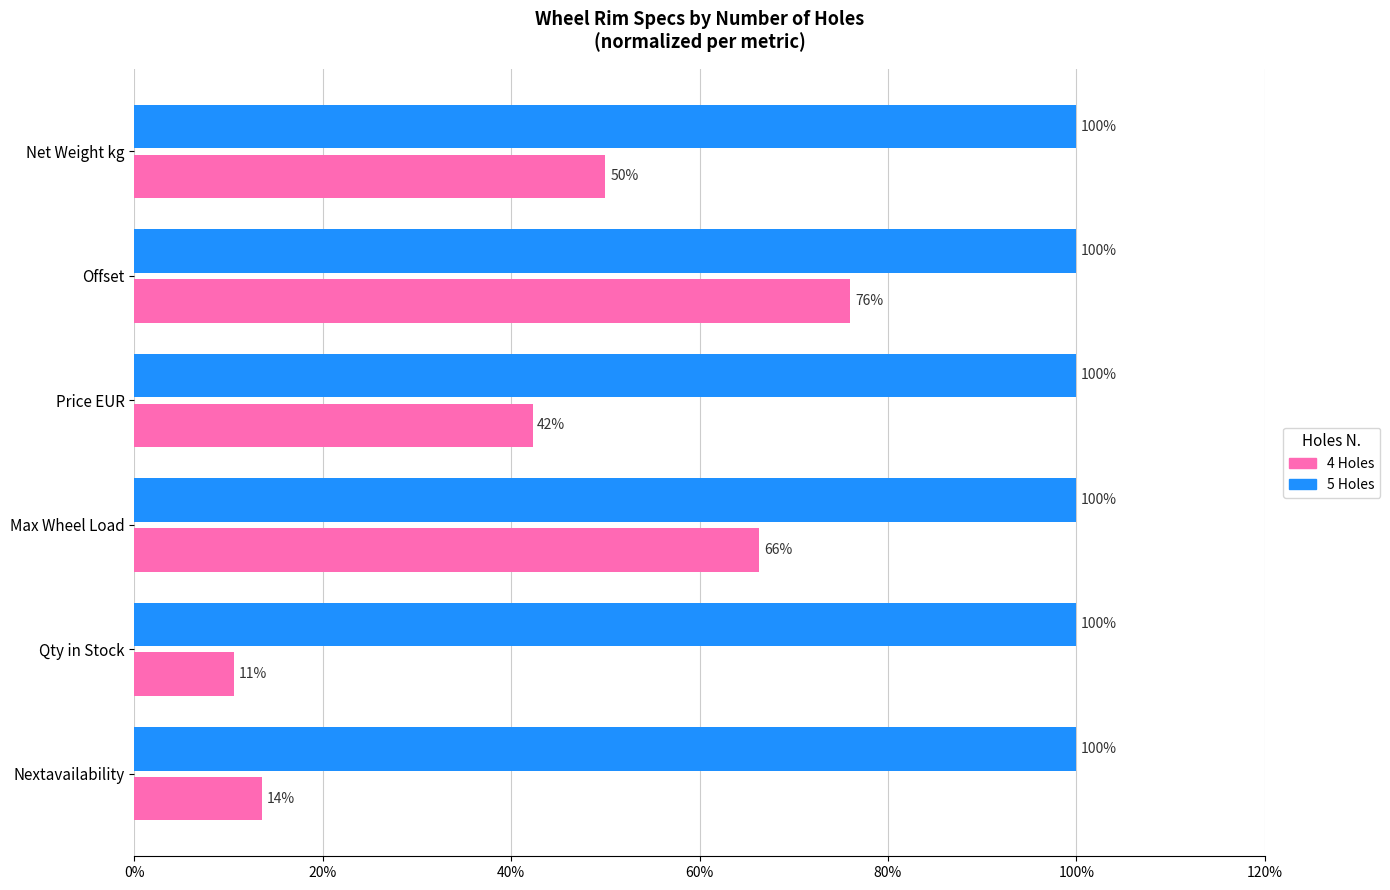

Read the 5 Holes value at Nextavailability.

100.0